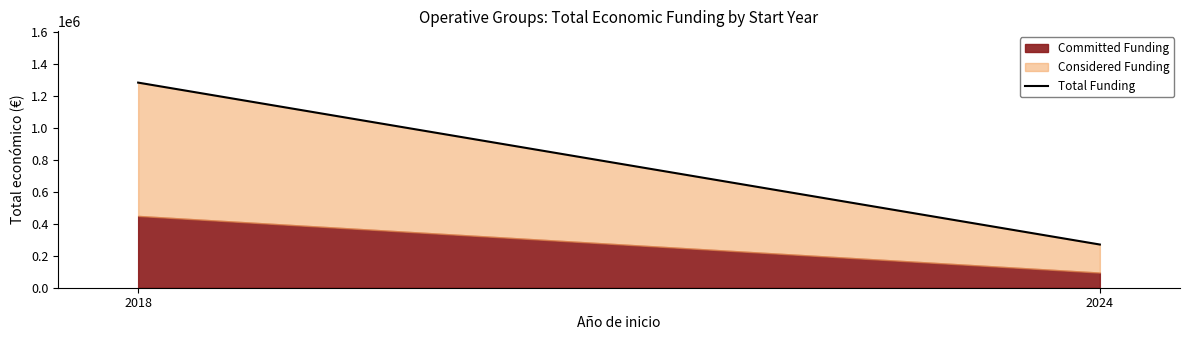

The value at 2018 is 1281978. True or false?

True